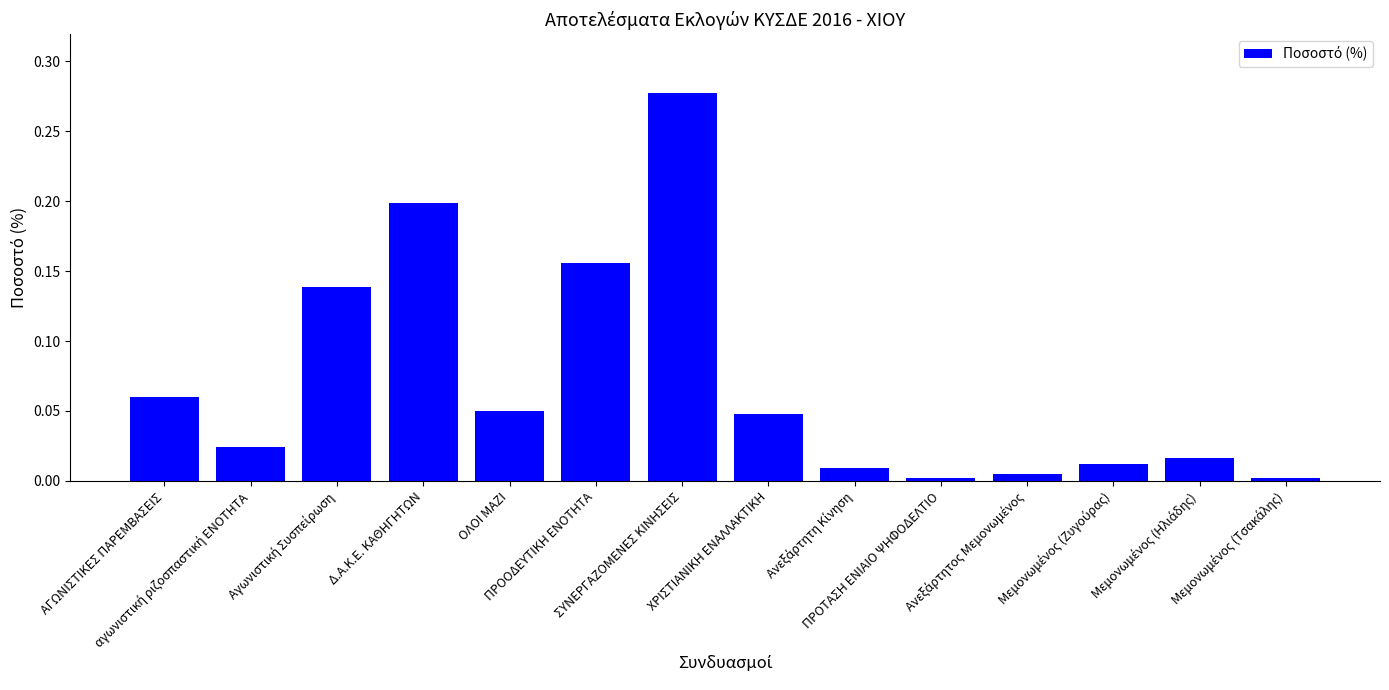

The value at ΠΡΟΟΔΕΥΤΙΚΗ ΕΝΟΤΗΤΑ is 0.2. True or false?

True